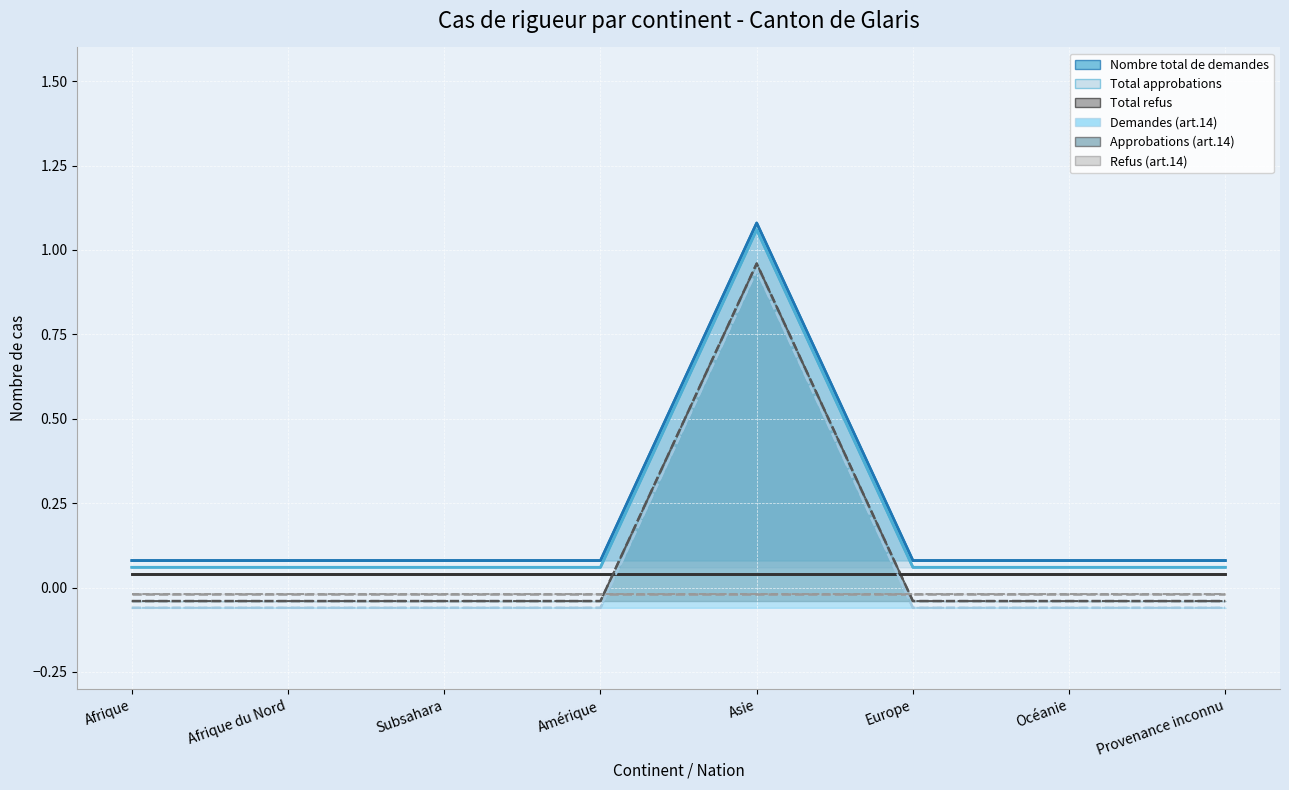

What is the value of the Nombre total de demandes point at the 3rd from the left?

0.1